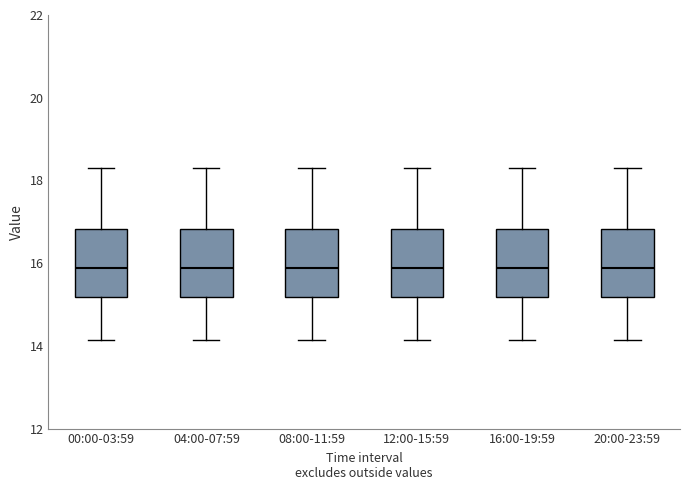

Reading left to right, transcribe this box plot: for each box, give where its median line is, the range the box spans, and where its two whiskers end, as read against the y-axis. The values are not printed on the chart, so give them approximately, as read against the axis.

00:00-03:59: median 15.8, box 15.2 to 16.8, whiskers 14.2 to 18.4
04:00-07:59: median 15.8, box 15.2 to 16.8, whiskers 14.2 to 18.4
08:00-11:59: median 15.8, box 15.2 to 16.8, whiskers 14.2 to 18.4
12:00-15:59: median 15.8, box 15.2 to 16.8, whiskers 14.2 to 18.4
16:00-19:59: median 15.8, box 15.2 to 16.8, whiskers 14.2 to 18.4
20:00-23:59: median 15.8, box 15.2 to 16.8, whiskers 14.2 to 18.4